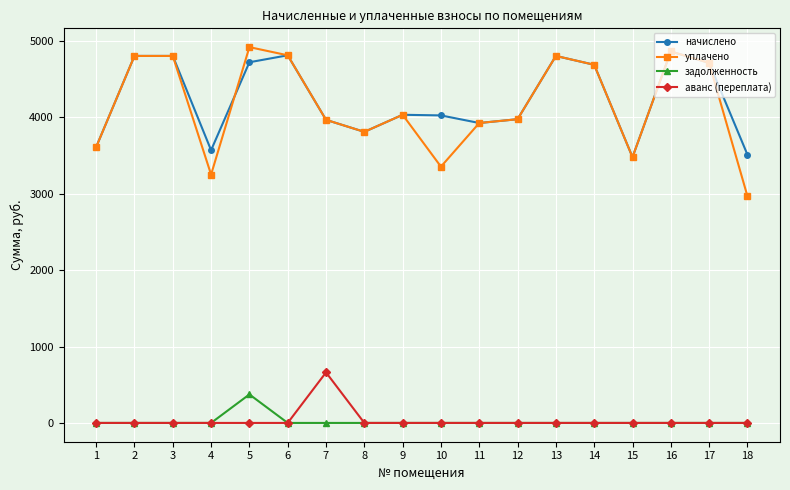

True or false: уплачено and задолженность intersect in this chart.

False